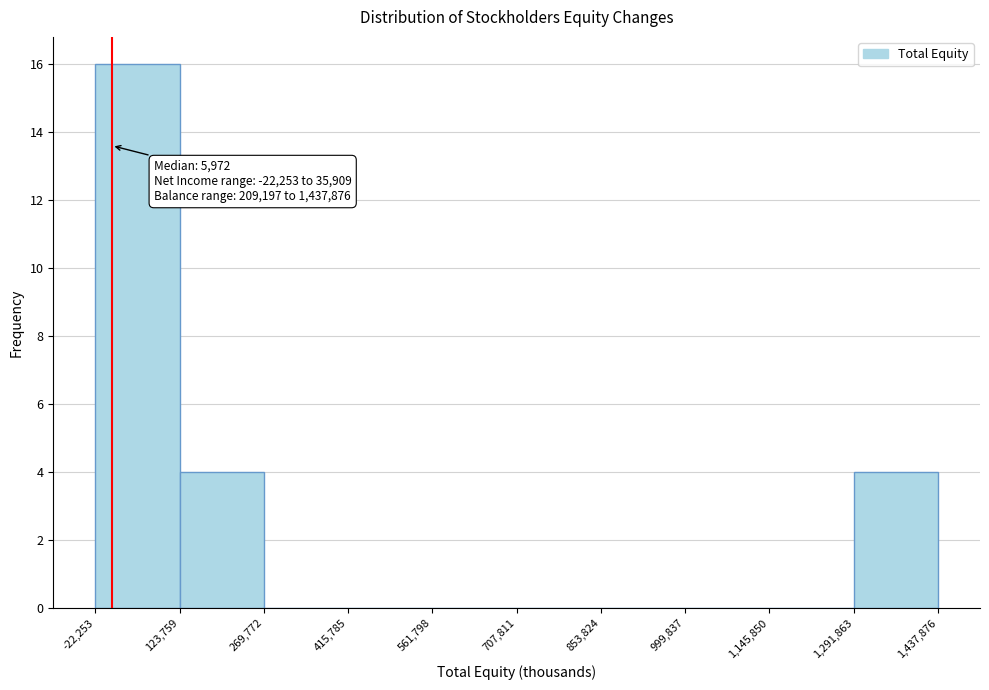

Which range on the x-axis has the tallest bar?

-22,253 to 123,759